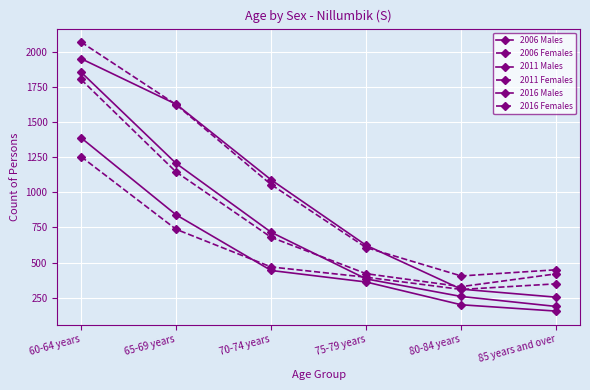

What is the label of the 3rd point from the left?

70-74 years